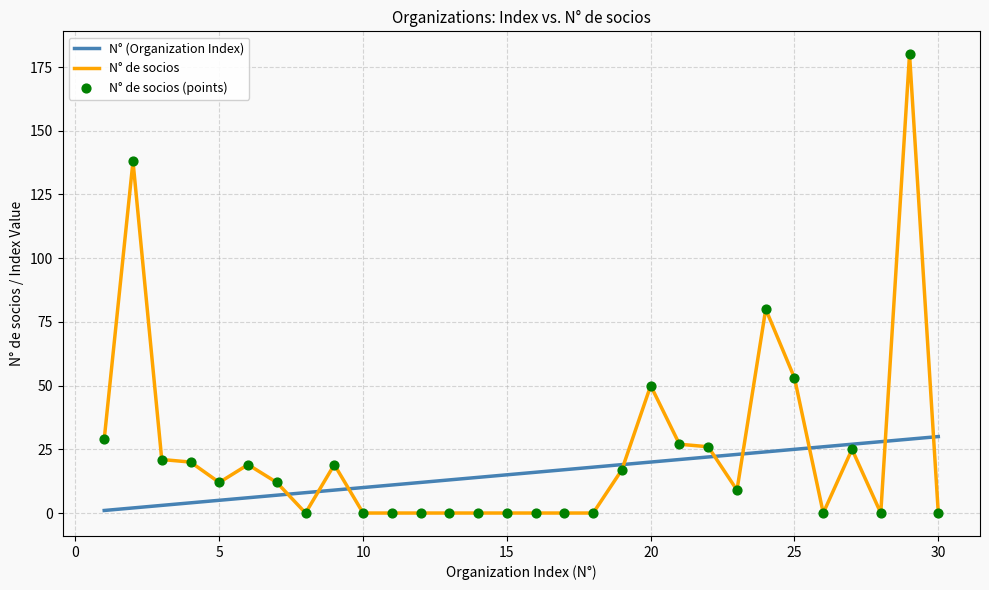

Which series has the largest total across all categories?

N° de socios